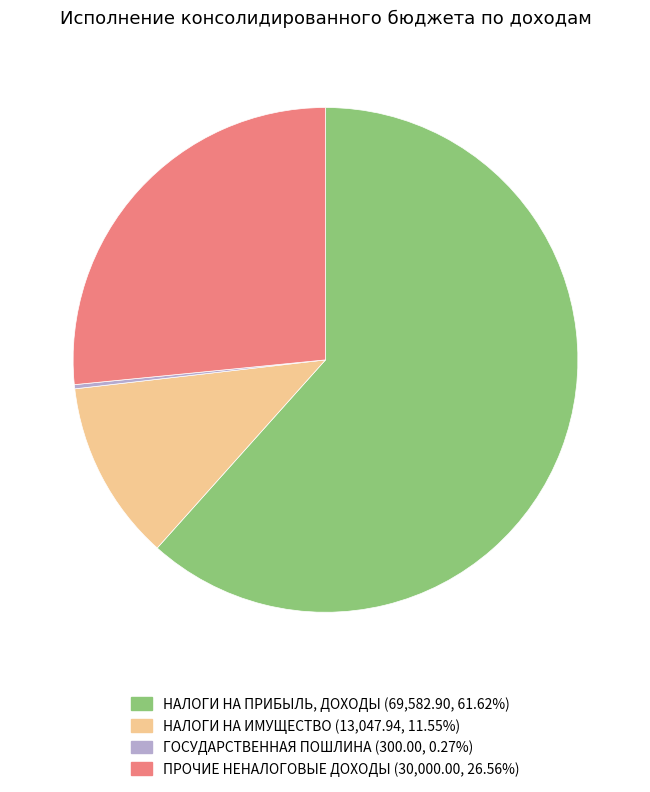

Is there a majority slice in this chart?

Yes